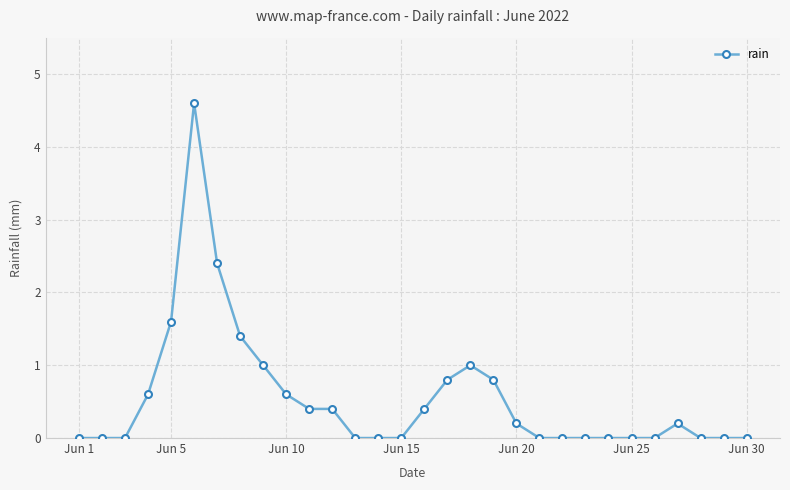

Reading left to right, list all the values displayed in this chart.

0.0	0.0	0.0	0.6	1.6	4.6	2.4	1.4	1.0	0.6	0.4	0.4	0.0	0.0	0.0	0.4	0.8	1.0	0.8	0.2	0.0	0.0	0.0	0.0	0.0	0.0	0.2	0.0	0.0	0.0